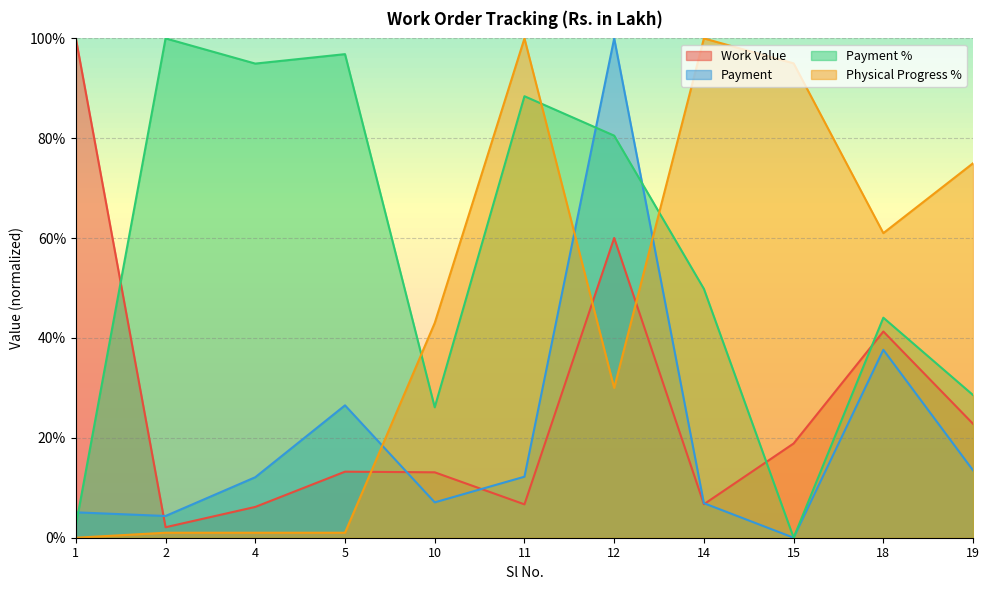

True or false: Payment % has a value of 38.6 at 11.

False